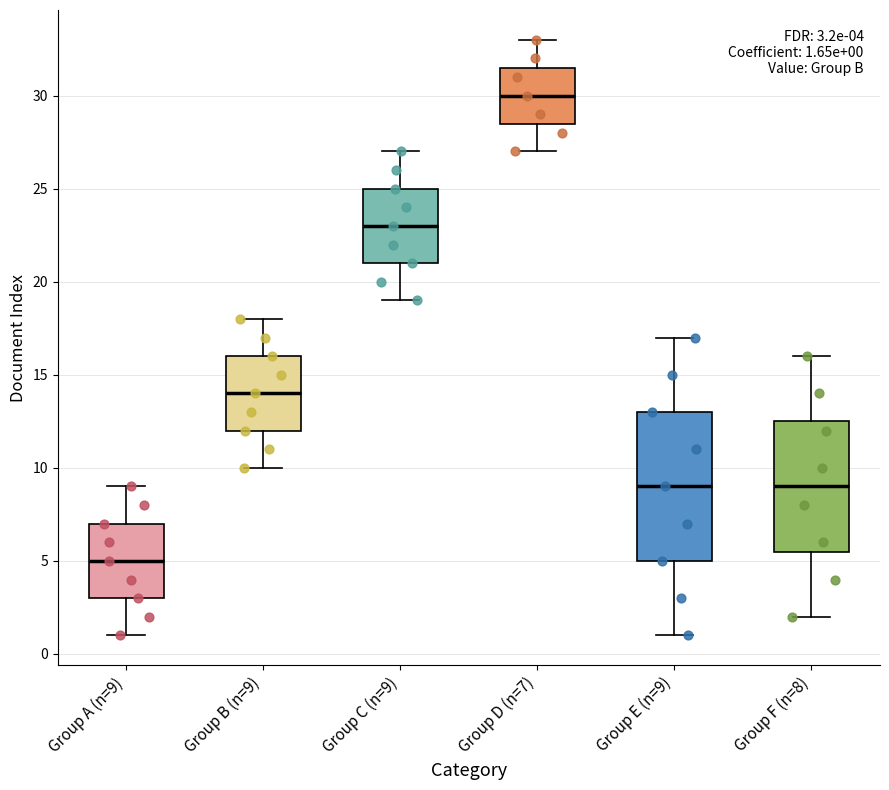

Comparing the boxes themselves (not the whiskers), which one is the tallest?

Group E (n=9)